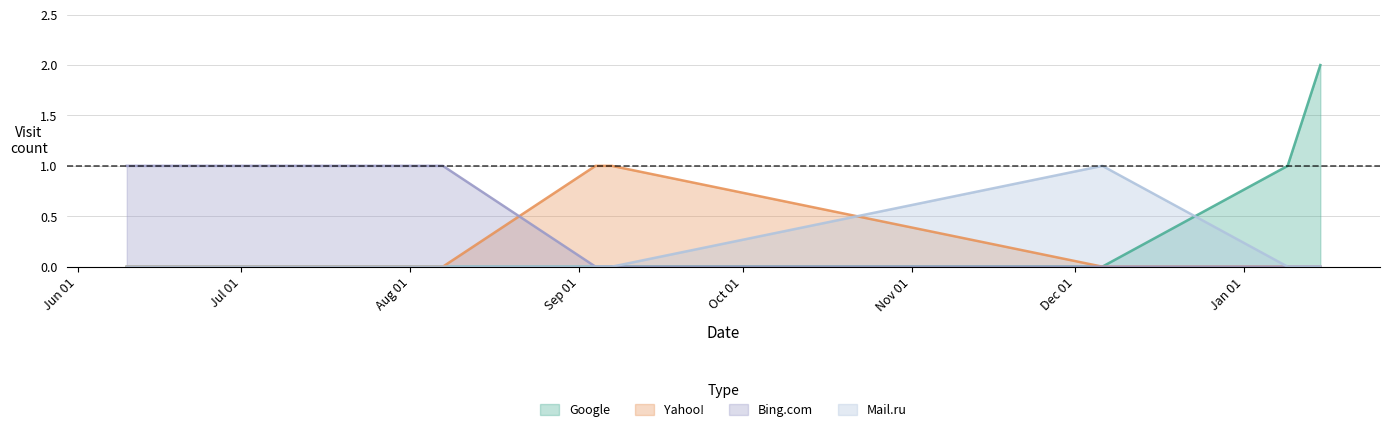

Which series has the largest range (max minus min)?

Google